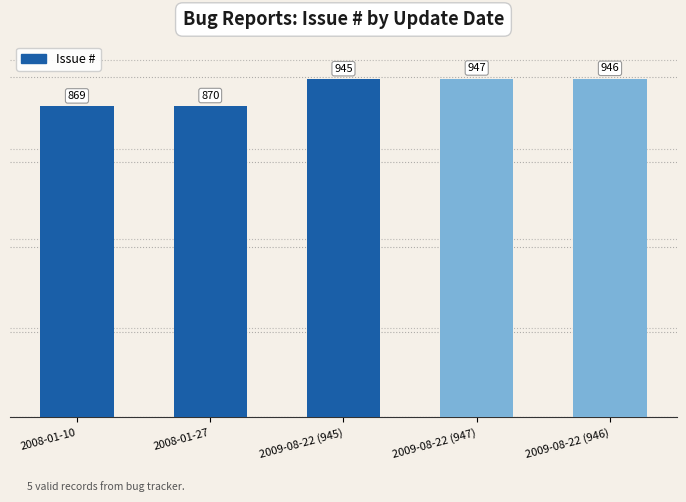

Which category has the highest value across all series?

2009-08-22 (947)